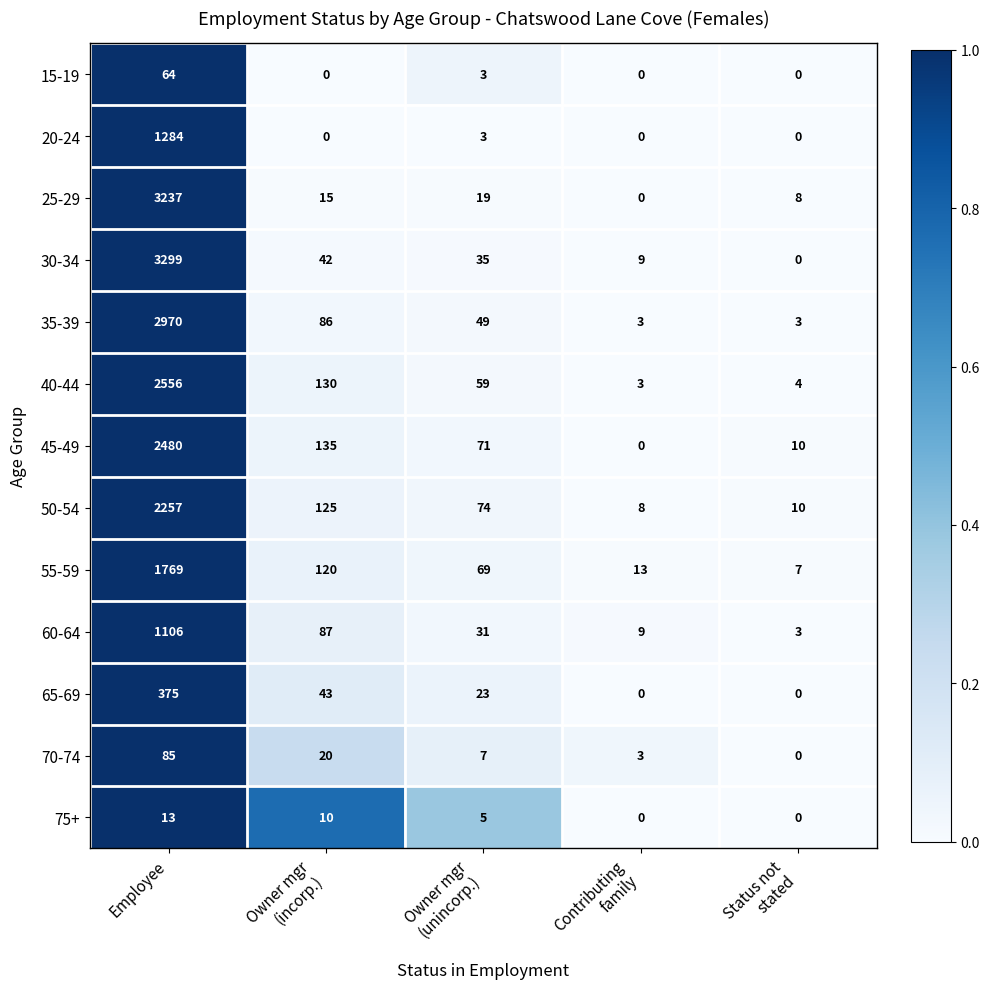

Which series has the largest total across all categories?

30-34